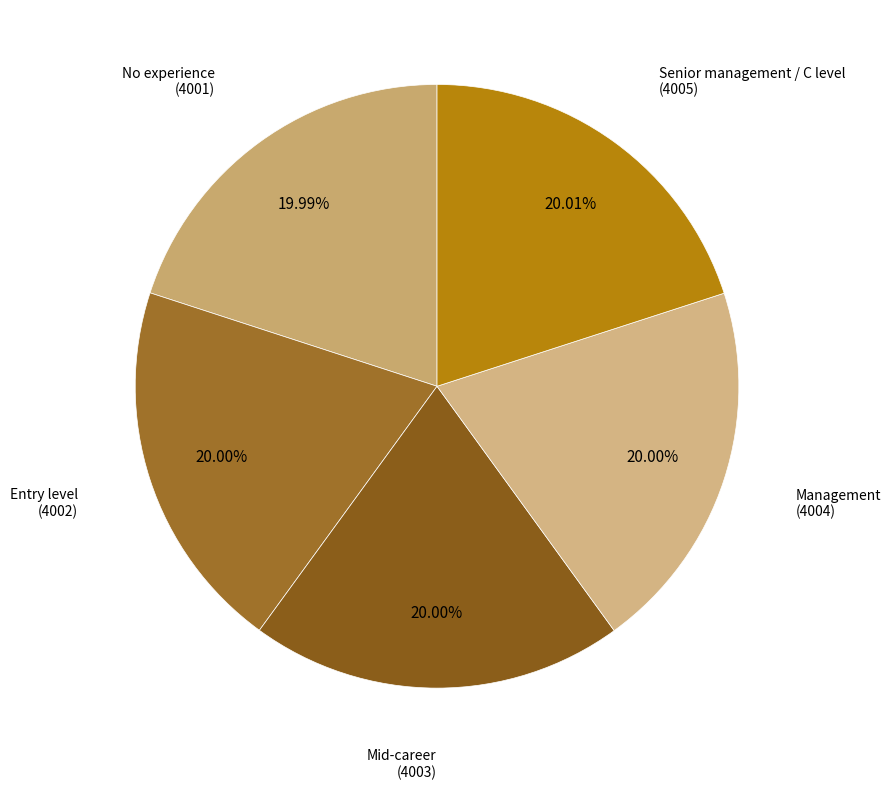

How many slices are in this pie chart?

5